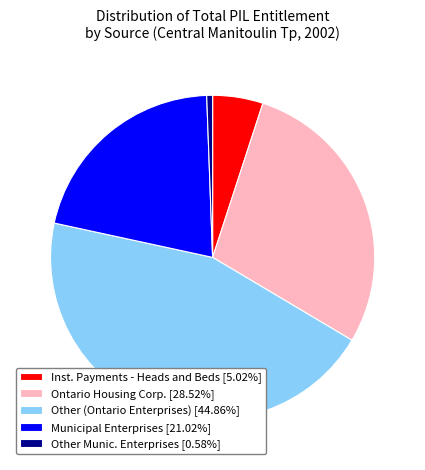

The Municipal Enterprises slice represents 15% of the pie. True or false?

False